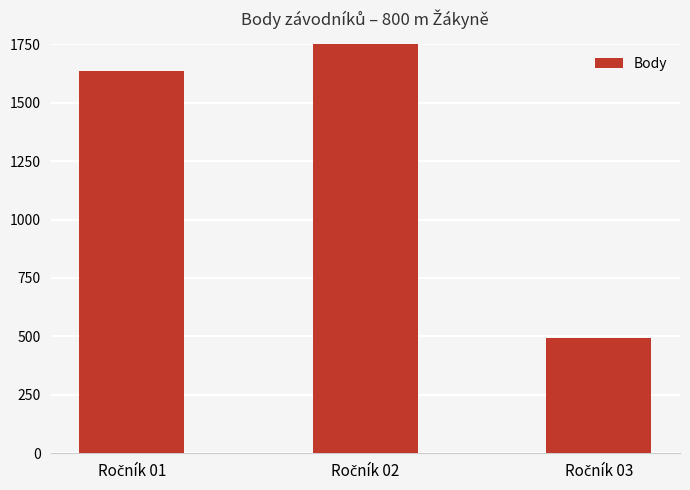

What is the difference between the values at Ročník 03 and Ročník 01?

1141